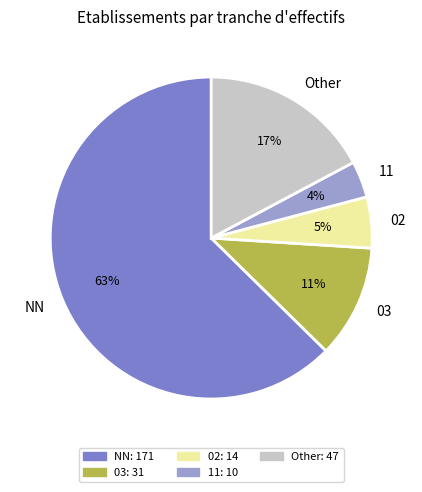

What is the ratio of the value at 02 to the value at 03?

0.5